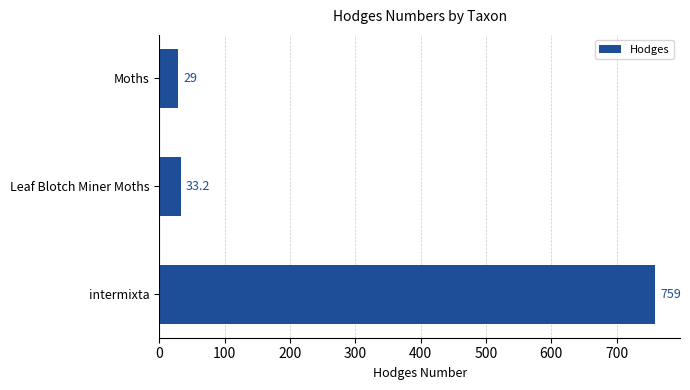

What is the smallest value displayed?

29.0